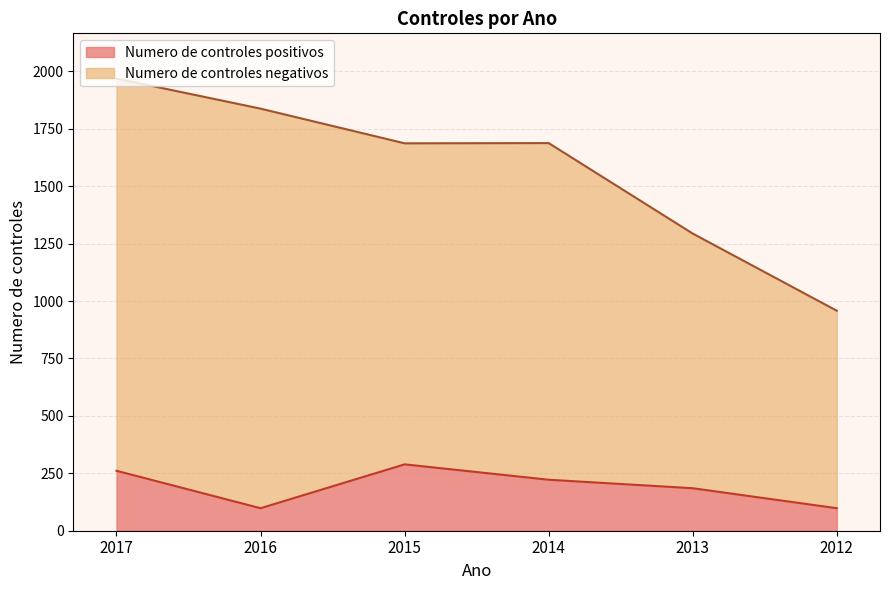

What is the difference between the maximum and minimum values in the Numero de controles positivos series?

191